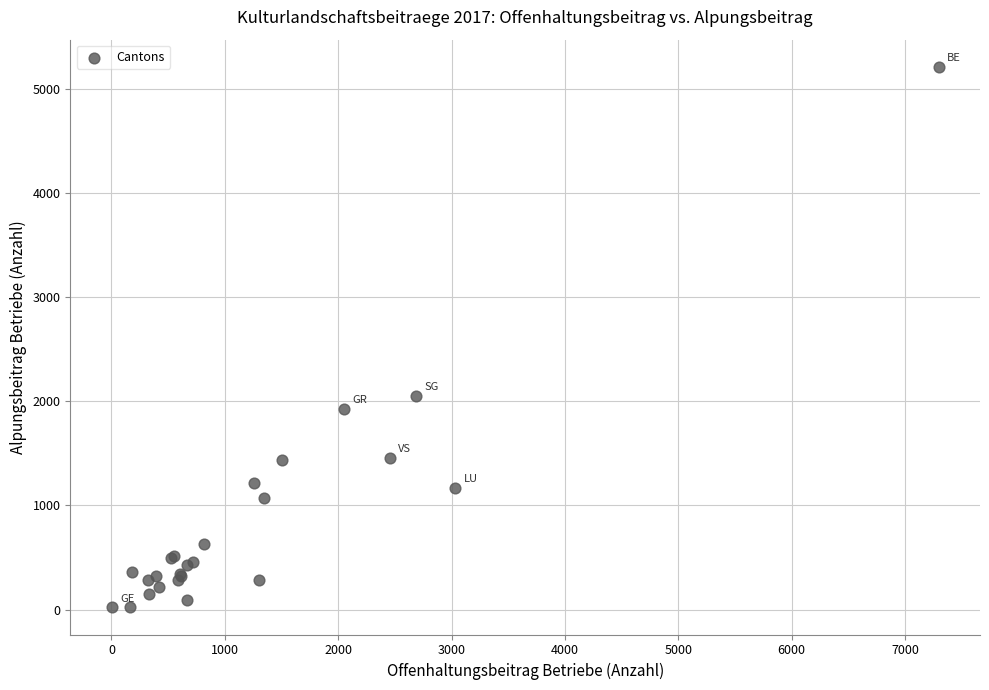

What Y value in the scatter plot is closest to 2617?

2052